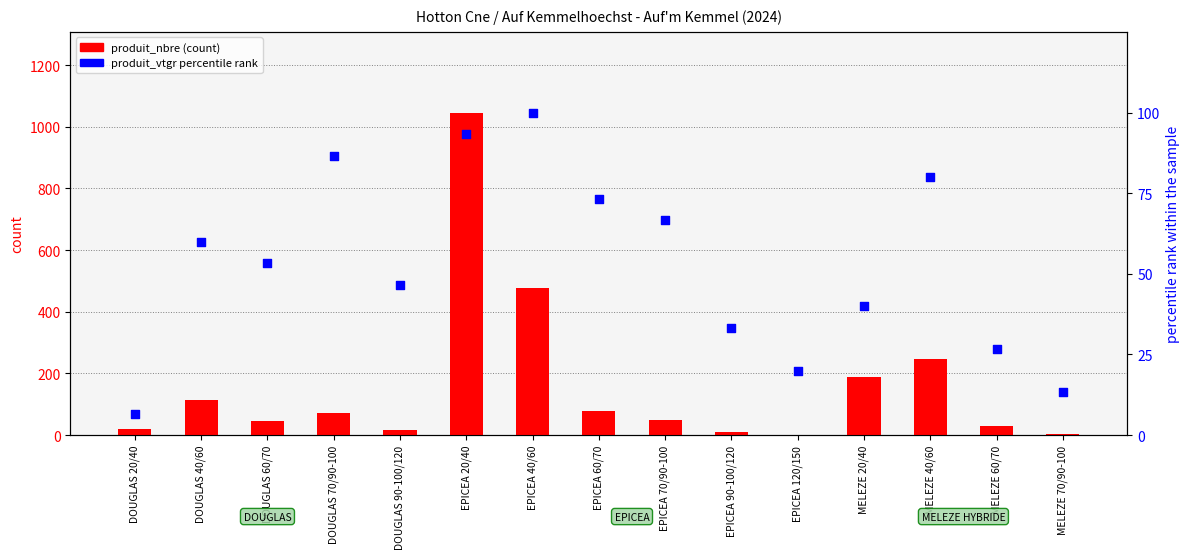

At how many categories does at least one series exceed 714?

1